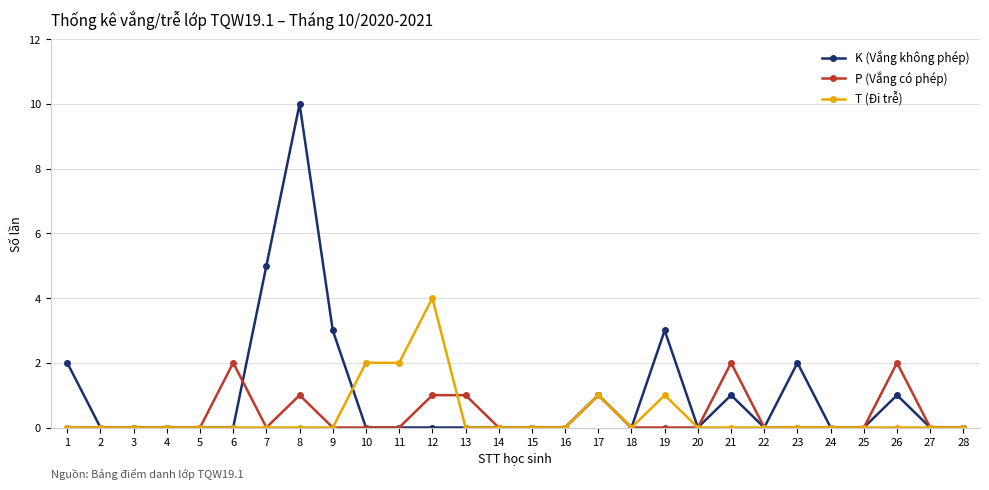

List the series in order of their peak value, highest first.

K (Vắng không phép), T (Đi trễ), P (Vắng có phép)